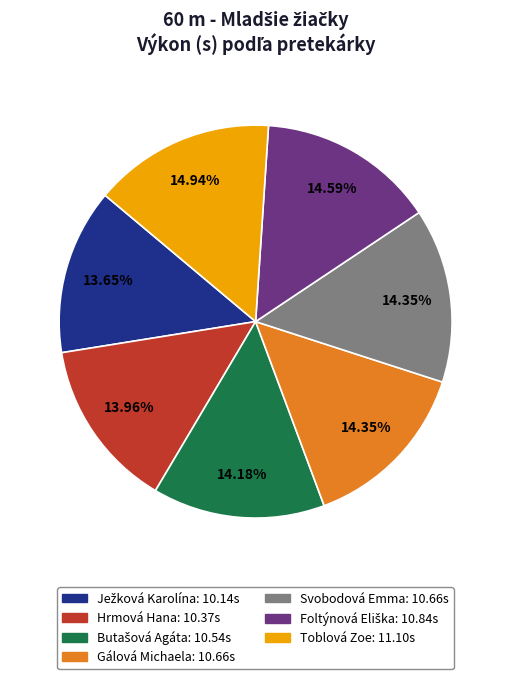

To the nearest percent, what percentage of the pie is Toblová Zoe?

15%